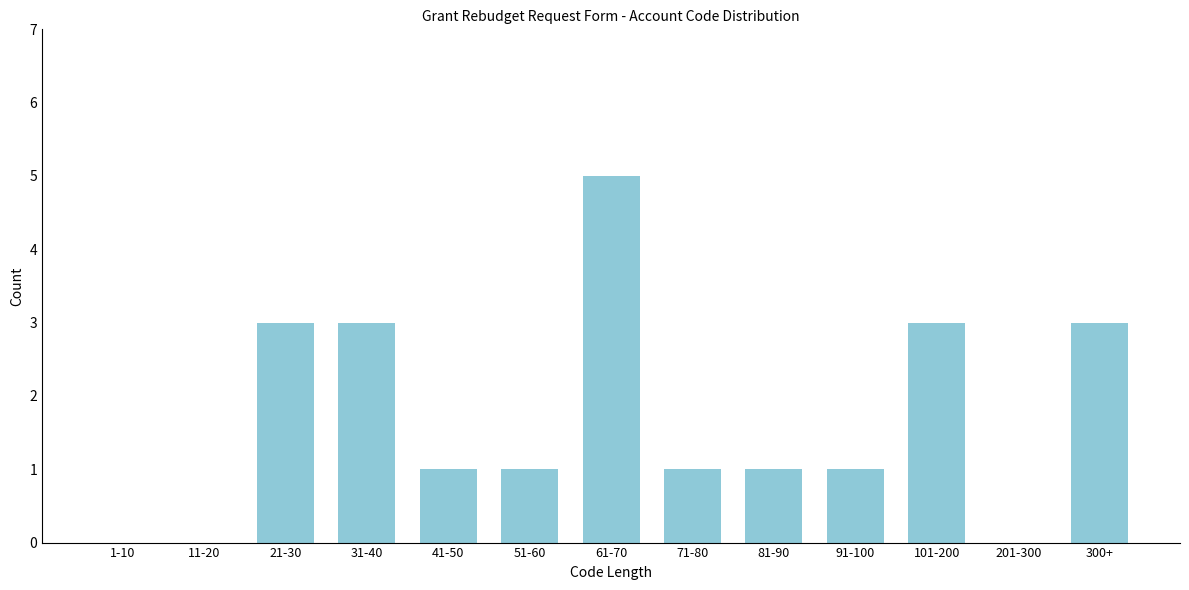

Reading left to right, transcribe all the data shown in this chart.

1-10=0	11-20=0	21-30=3	31-40=3	41-50=1	51-60=1	61-70=5	71-80=1	81-90=1	91-100=1	101-200=3	201-300=0	300+=3